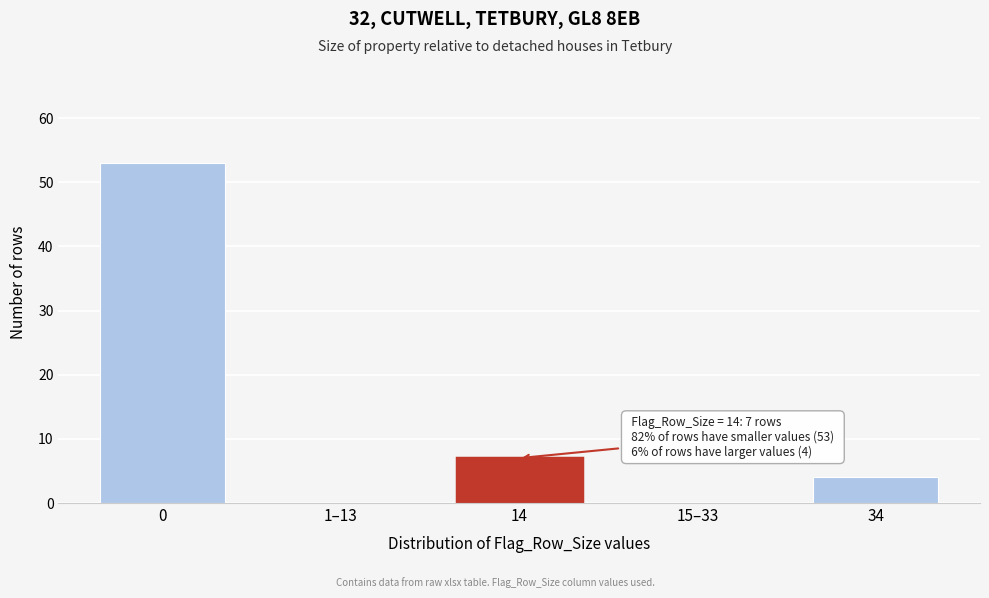

Reading right to left, list all the values displayed in this chart.

34=4	15–33=0	14=7	1–13=0	0=53